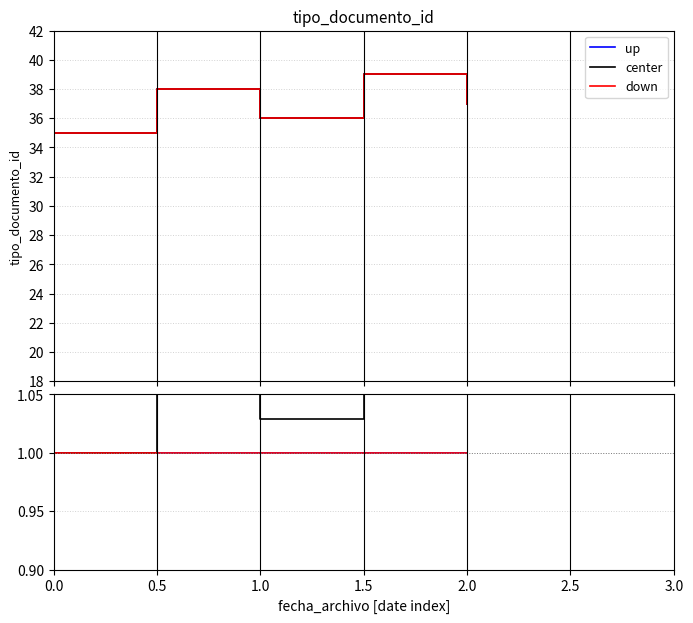

In center, how many points are lower than both neighbors (excluding endpoints)?

1